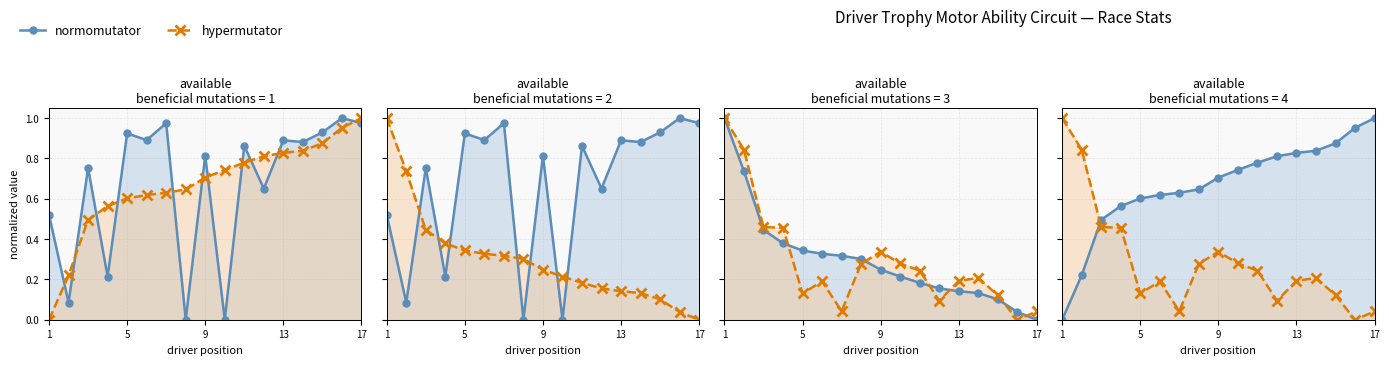

How many data points in hypermutator are above 0?

16